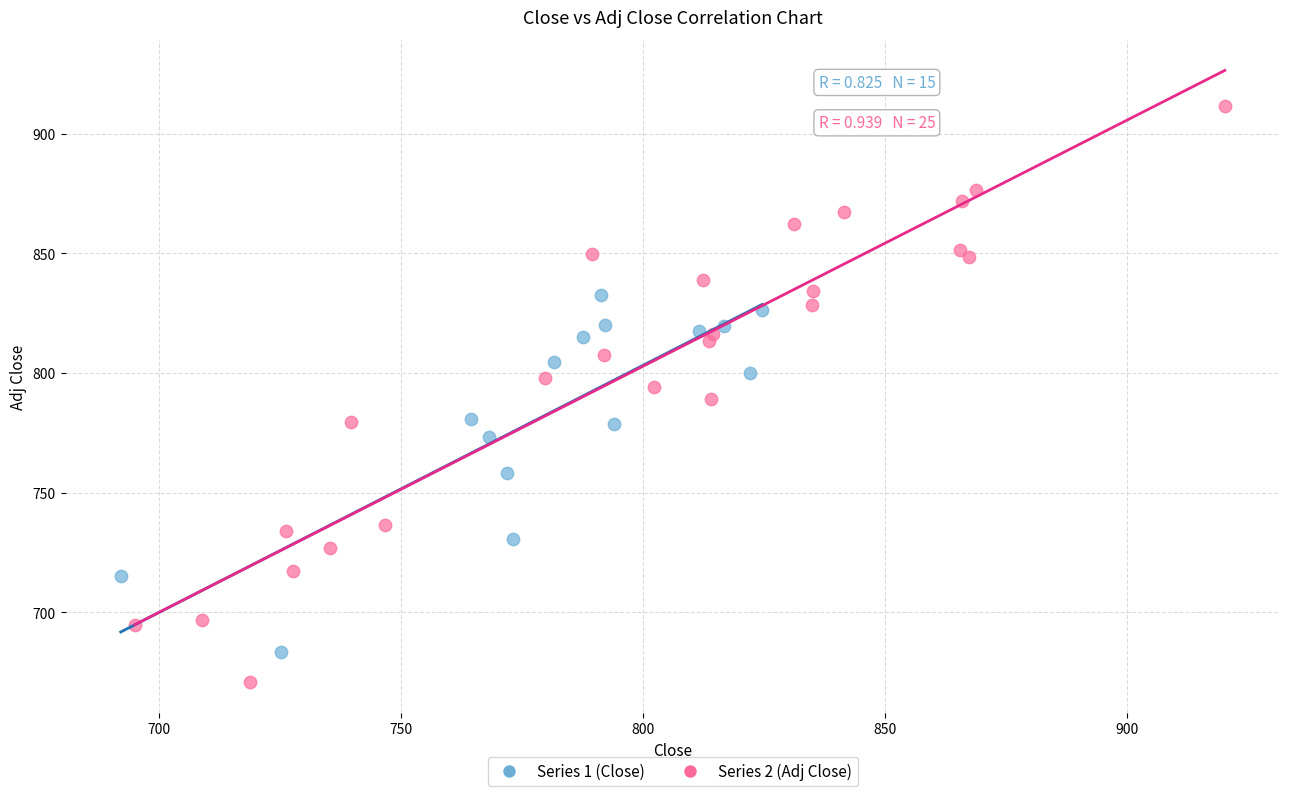

Which series reaches the minimum Y coordinate?

Series 2 (Adj Close)